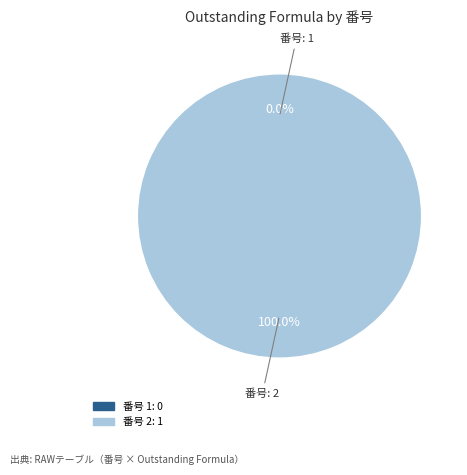

Rank the categories by value from highest to lowest.

2, 1